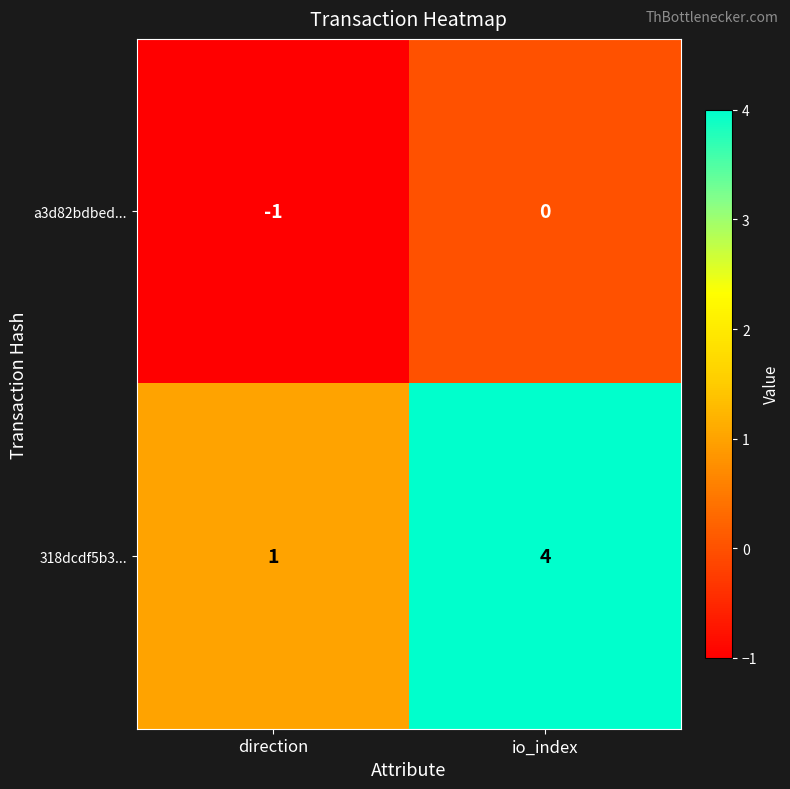

Where is 318dcdf5b3... nearest to the value 2?

direction